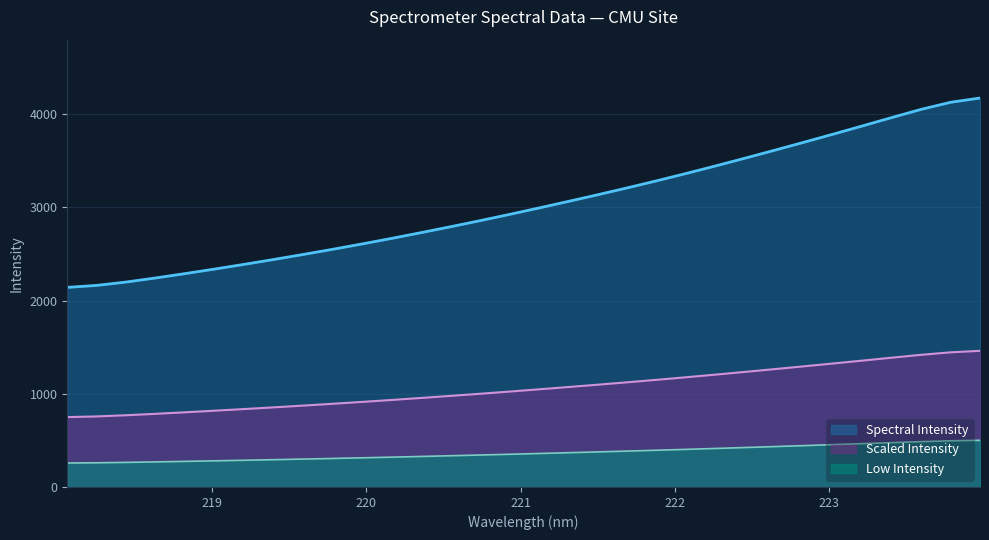

What is the smallest value displayed?

257.1